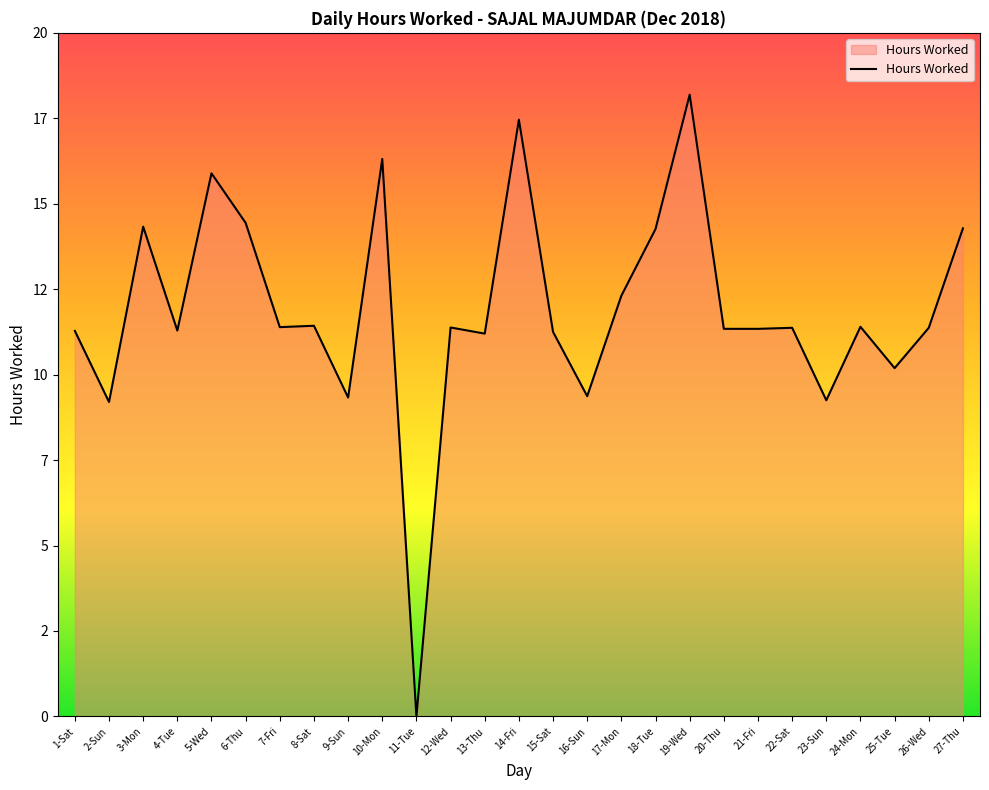

Is it true that the value at 5-Wed is 9.8?

False